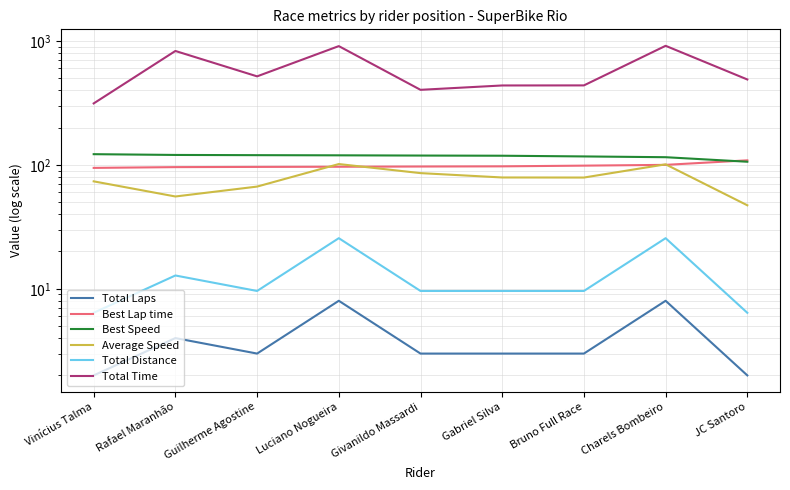

How many values in the Total Time series are below 488?

4